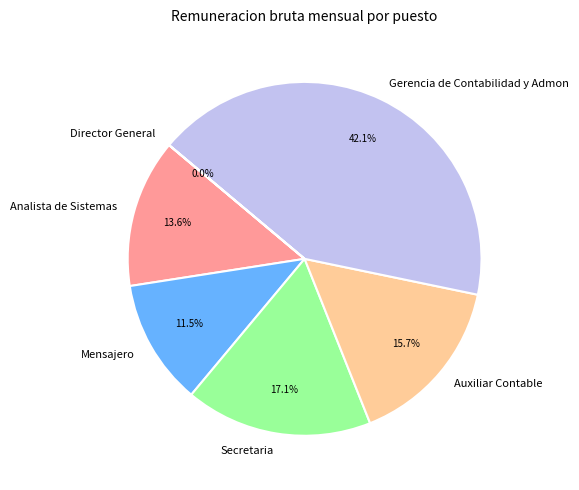

Approximately how many times larger is the value at Gerencia de Contabilidad y Admon compared to Secretaria?

2.5